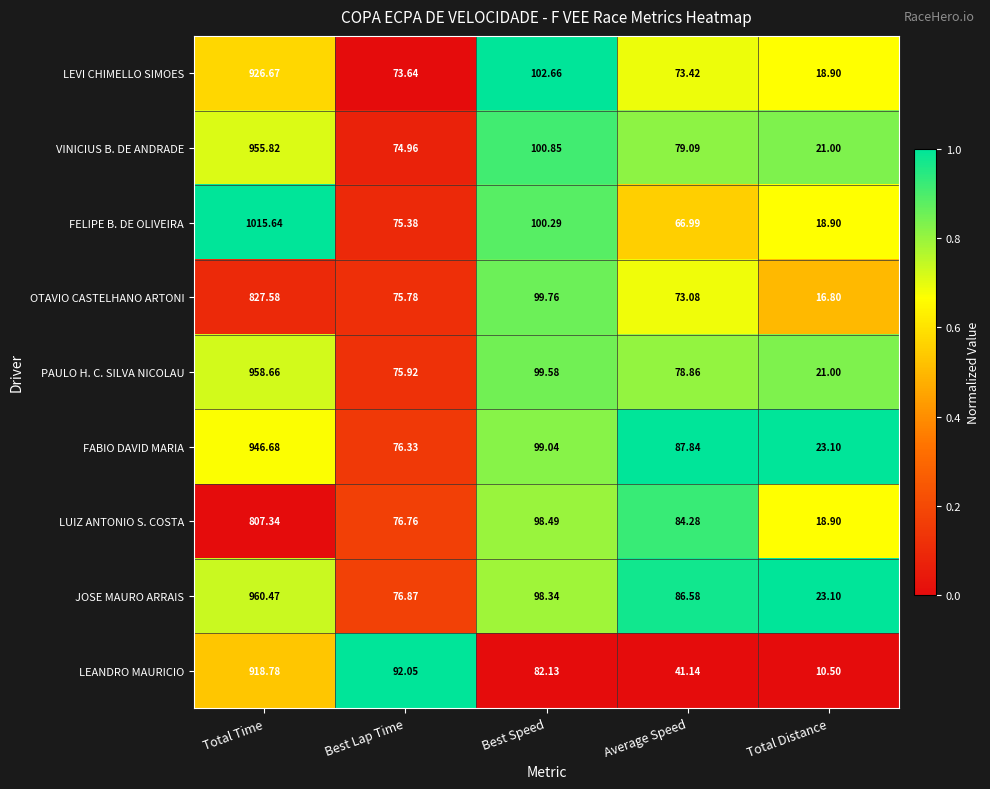

Rank the series at Best Lap Time from lowest to highest value.

LEVI CHIMELLO SIMOES, VINICIUS B. DE ANDRADE, FELIPE B. DE OLIVEIRA, OTAVIO CASTELHANO ARTONI, PAULO H. C. SILVA NICOLAU, FABIO DAVID MARIA, LUIZ ANTONIO S. COSTA, JOSE MAURO ARRAIS, LEANDRO MAURICIO